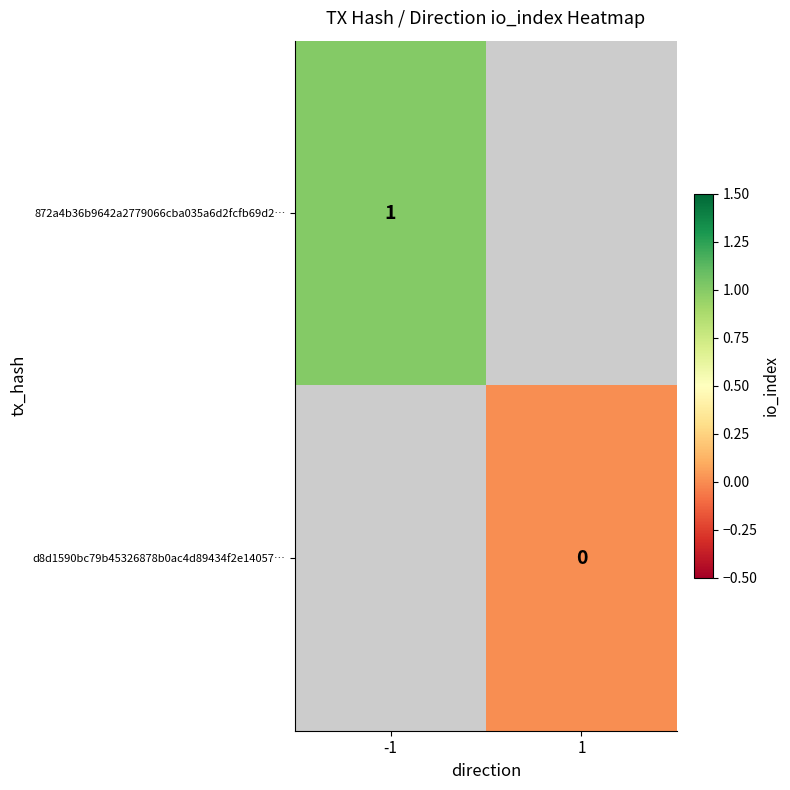

Is the value of 872a4b36b9642a2779066cba035a6d2fcfb69d2… at -1 greater than the value of d8d1590bc79b45326878b0ac4d89434f2e14057… at 1?

Yes